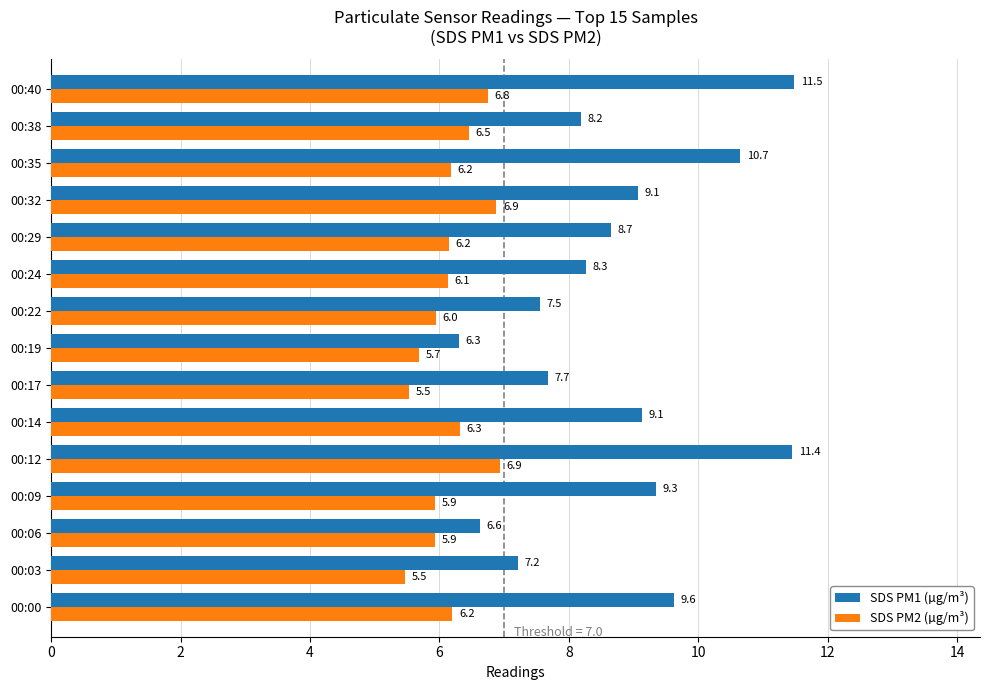

What is the maximum value for SDS PM2 (µg/m³)?

6.9